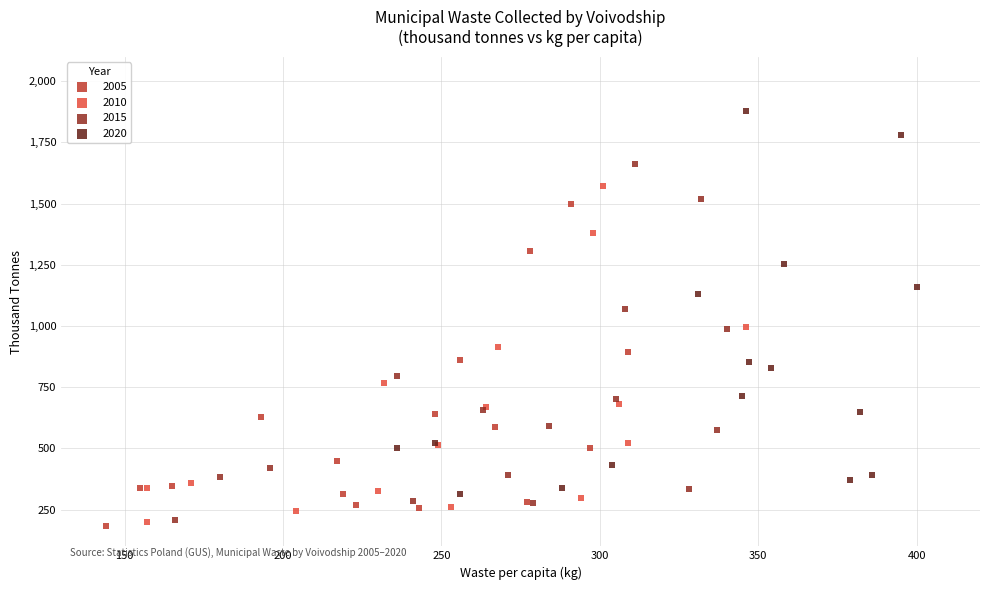

Which series reaches the maximum Y coordinate?

2020